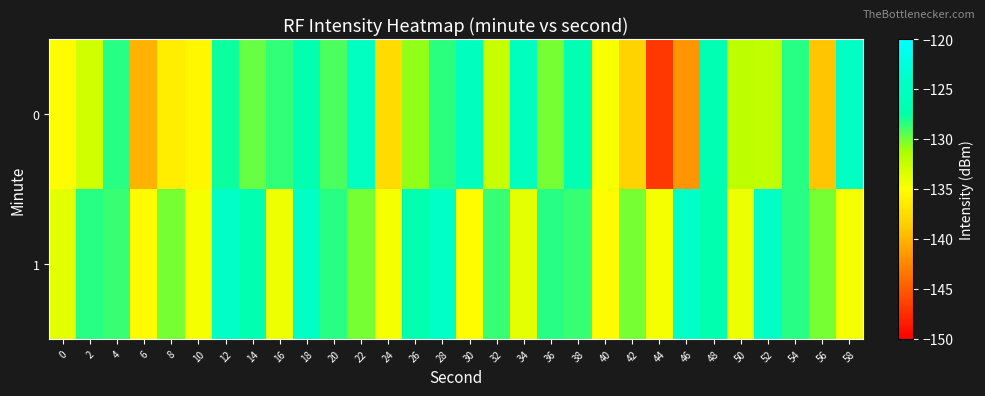

Between 0 and 48, which is larger?

48